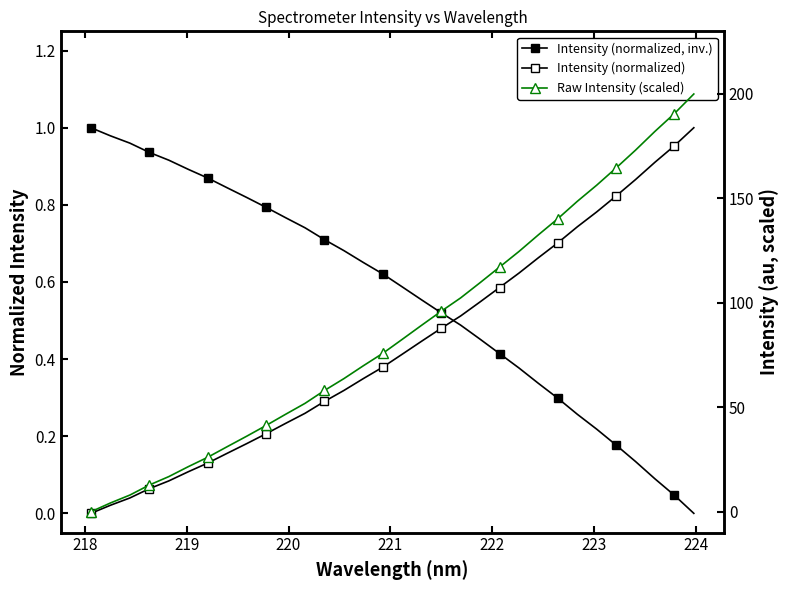

What are all the series names shown in the legend?

Intensity (normalized, inv.), Intensity (normalized), Raw Intensity (scaled)